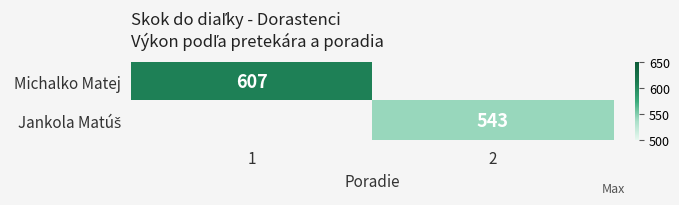

The value of Michalko Matej at 1 is 294. True or false?

False